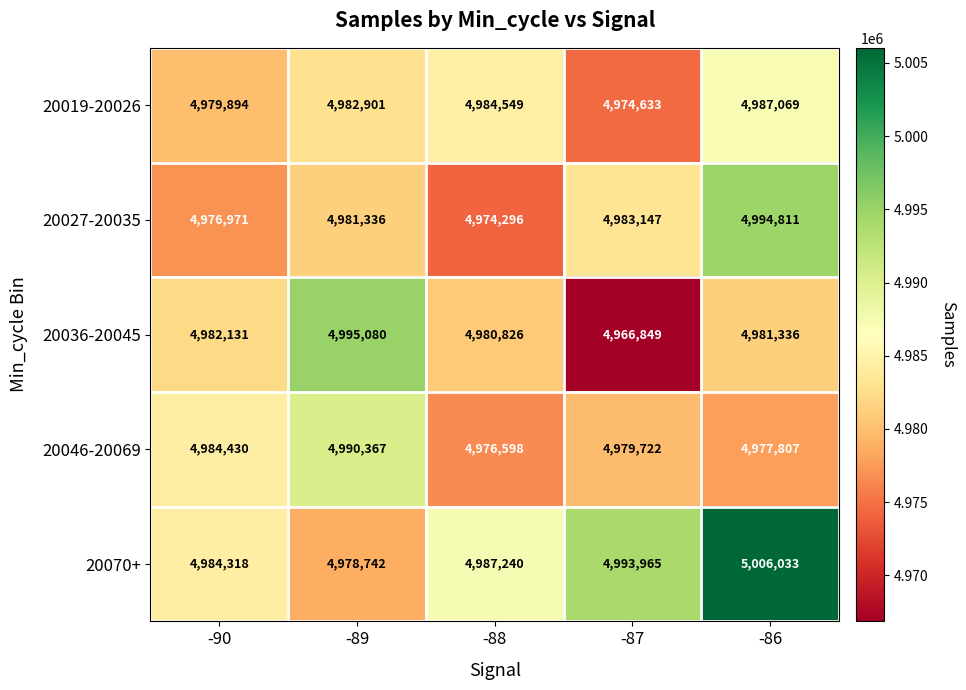

Which series has the largest range (max minus min)?

20036-20045